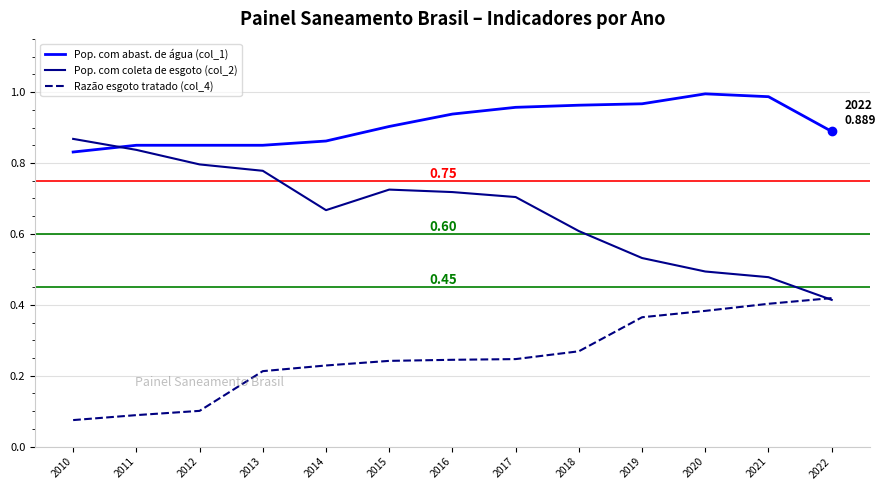

Which series has the largest total across all categories?

Pop. com abast. de água (col_1)